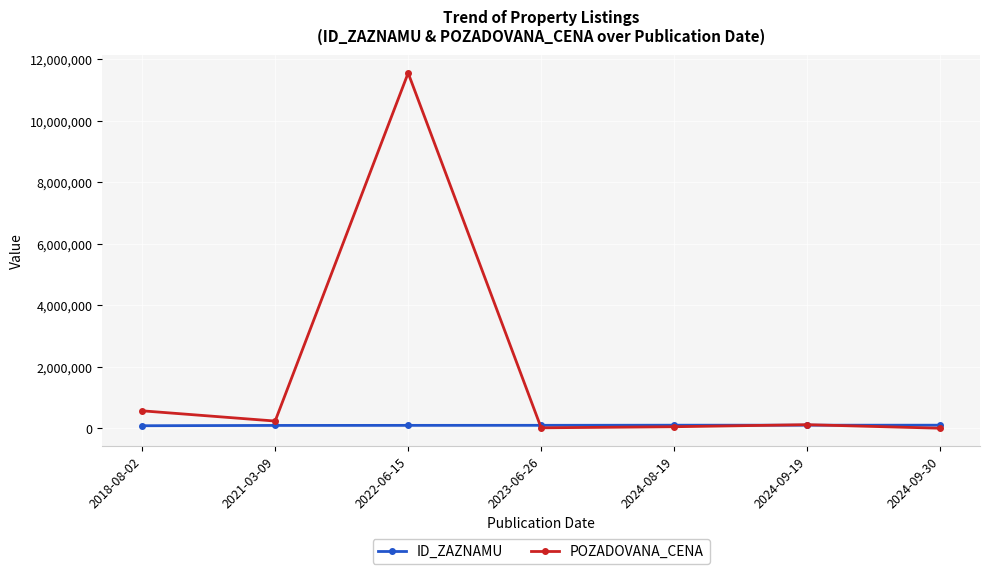

Count the number of data series in this chart.

2